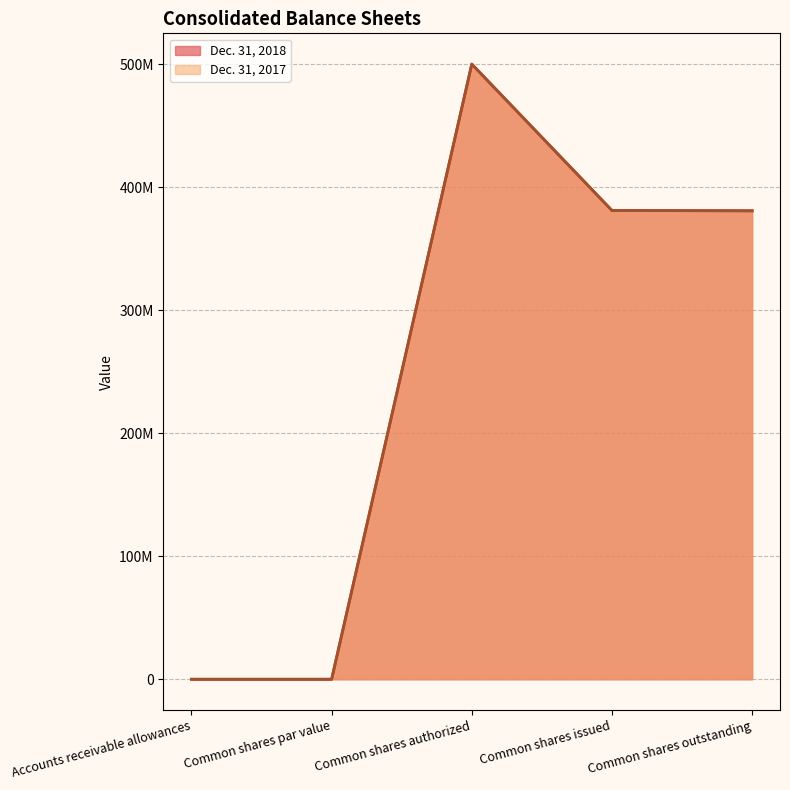

Reading left to right, extract all data points from this chart.

Dec. 31, 2018: Accounts receivable allowances=0	Common shares par value=0	Common shares authorized=500000000	Common shares issued=381027002	Common shares outstanding=380818902
Dec. 31, 2017: Accounts receivable allowances=0	Common shares par value=0	Common shares authorized=500000000	Common shares issued=381027002	Common shares outstanding=380678902